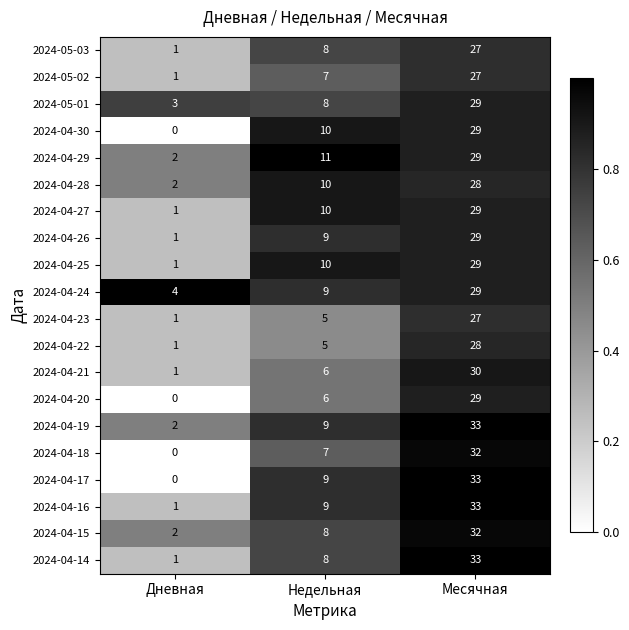

What is the total value across all series at Месячная?

595